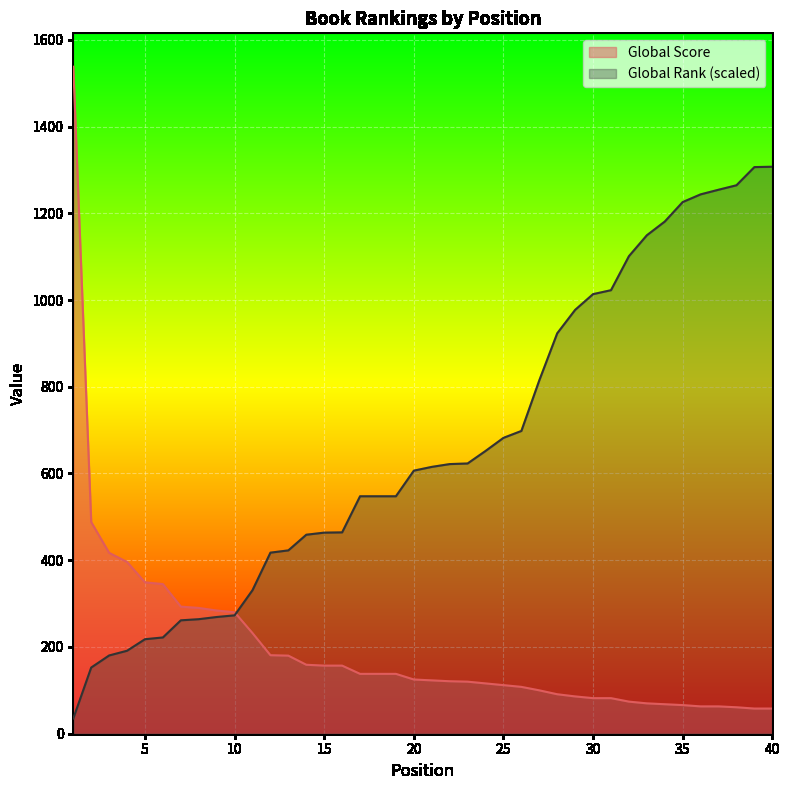

What is the minimum value for Global Rank?

35.1